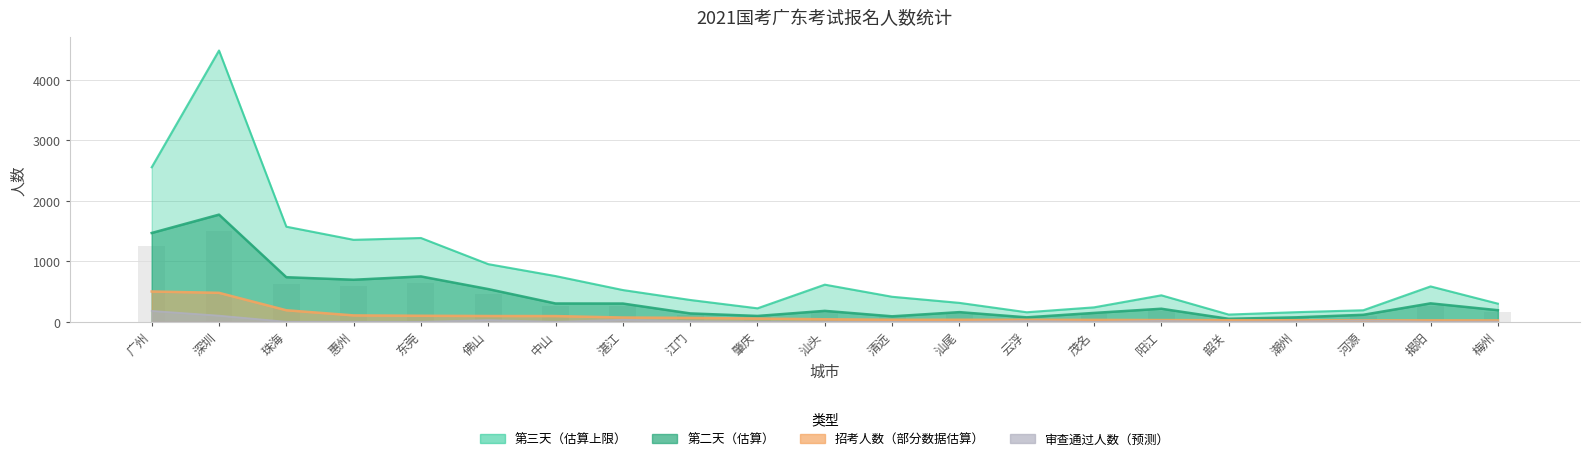

What is the average value of the 第三天 series?

842